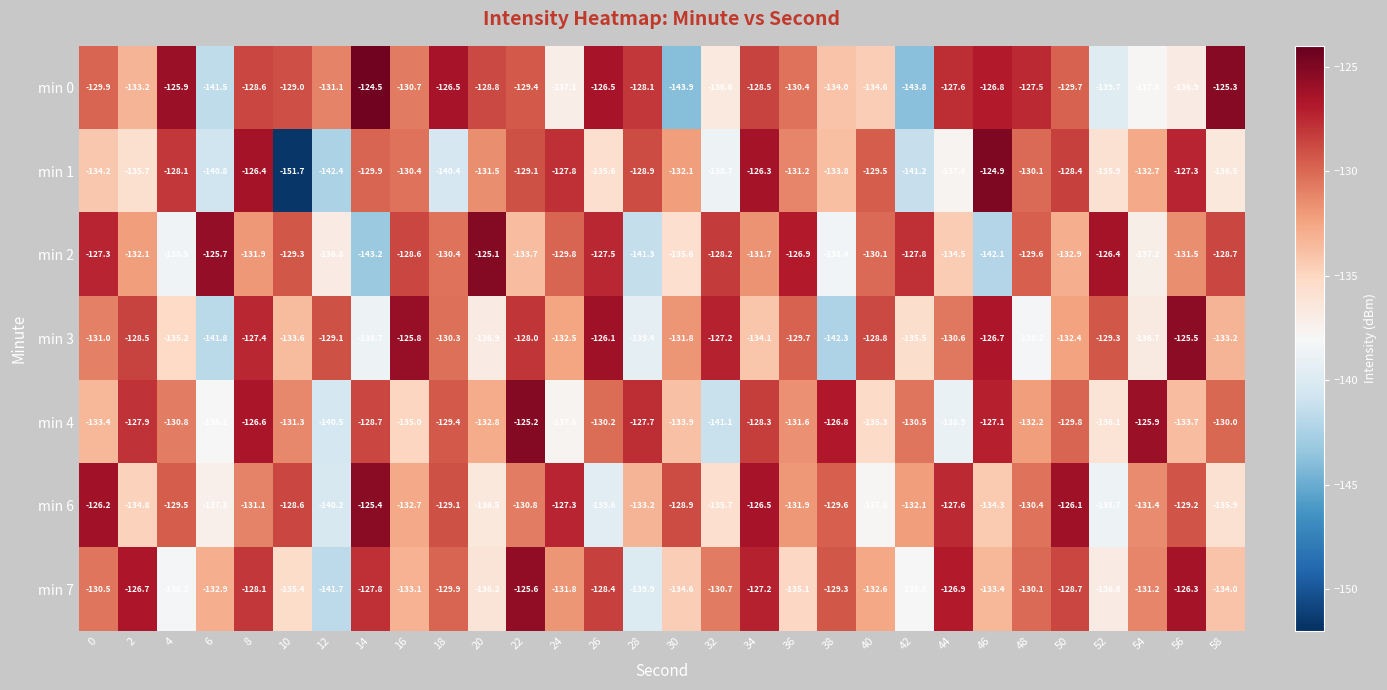

List the series in order of their peak value, lowest first.

min 7, min 3, min 6, min 4, min 2, min 1, min 0